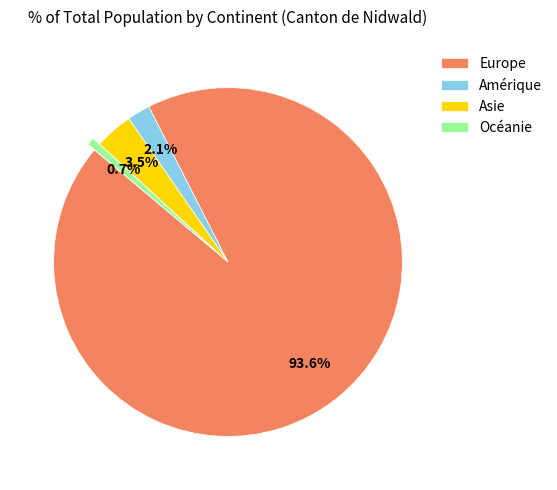

To the nearest percent, what is the difference between the largest and smallest slice percentages?

93%